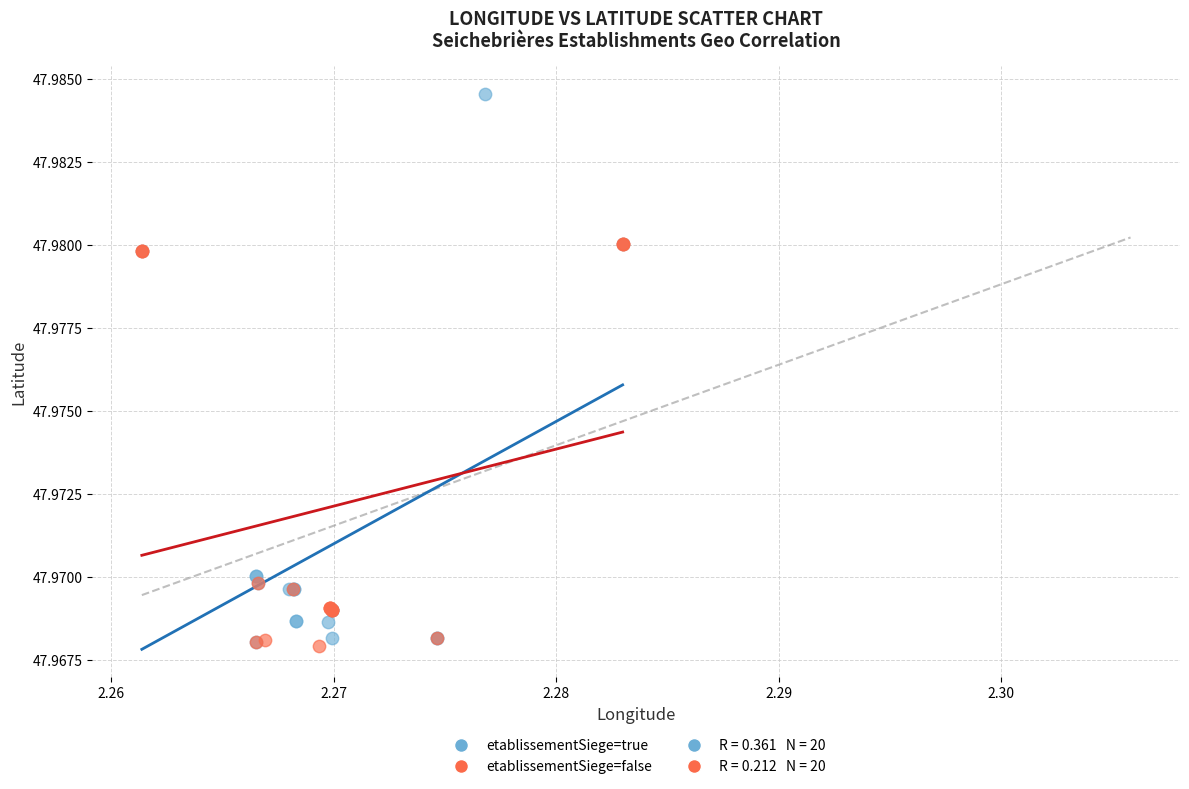

Which series has the widest spread of Y values?

etablissementSiege=true